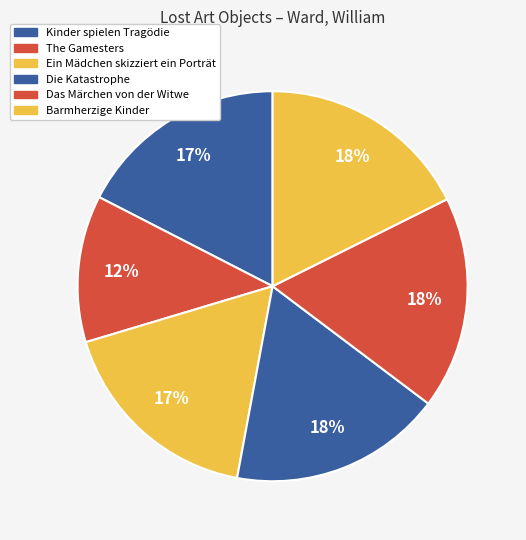

Do The Gamesters and Kinder spielen Tragödie together represent more than half of the pie?

No